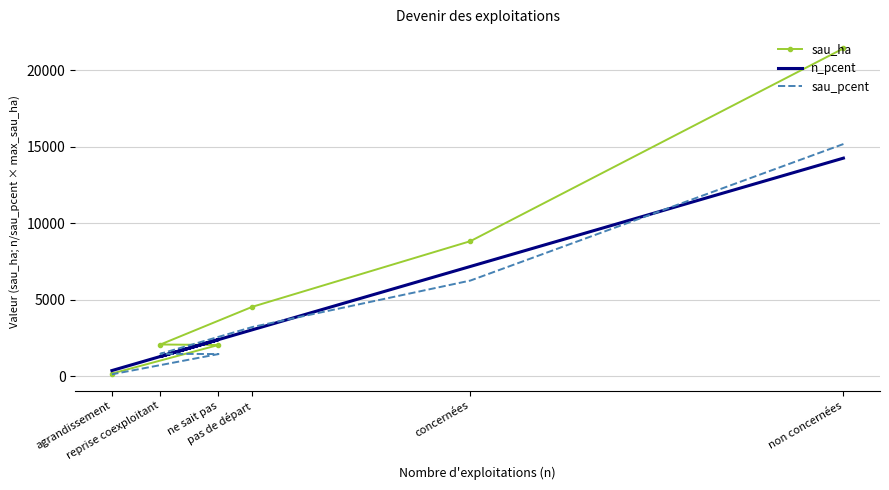

At which category does n_pcent reach its first local peak?

ne sait pas